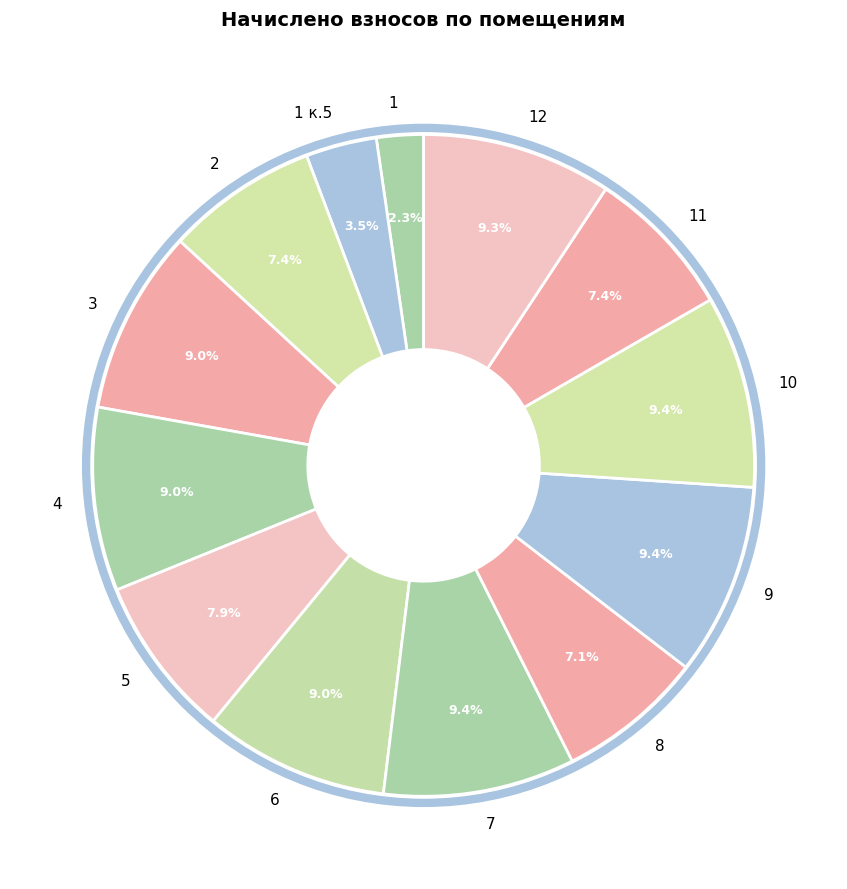

How many segments does this pie chart have?

13